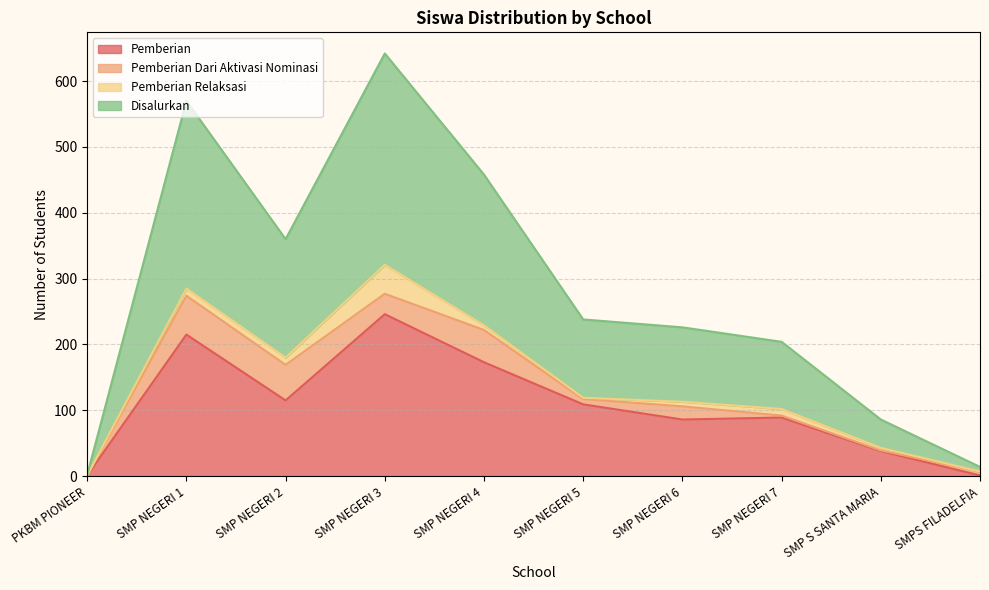

What is the sum of the Pemberian values at SMP NEGERI 4 and SMPS FILADELFIA?

174